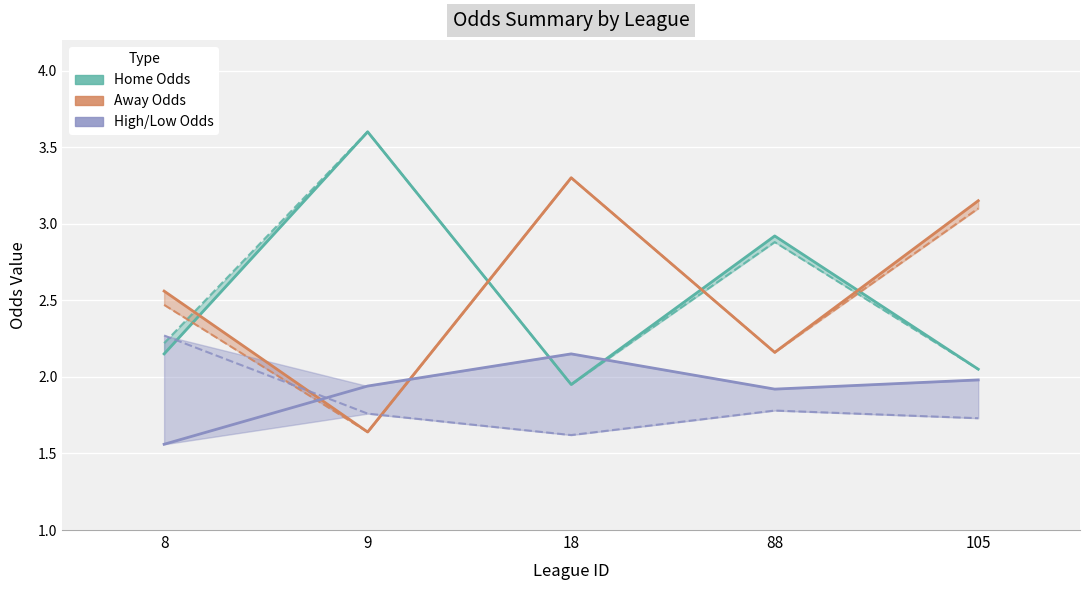

Which series has the widest spread of values?

first_away